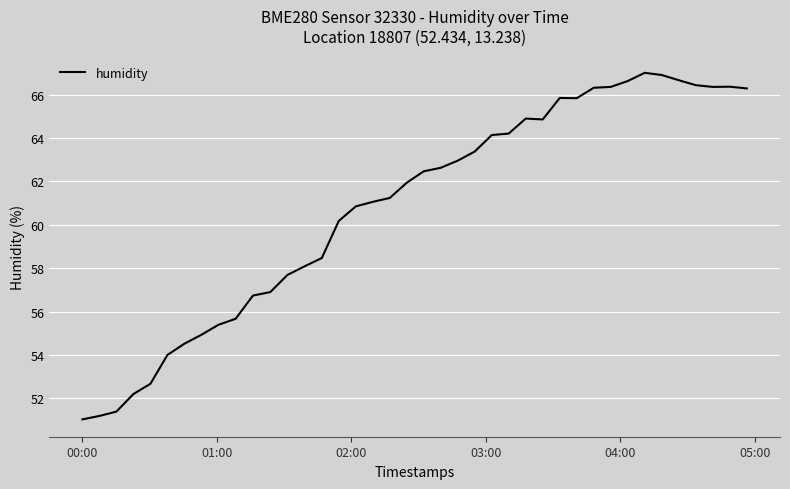

What is the greatest value displayed?

67.0